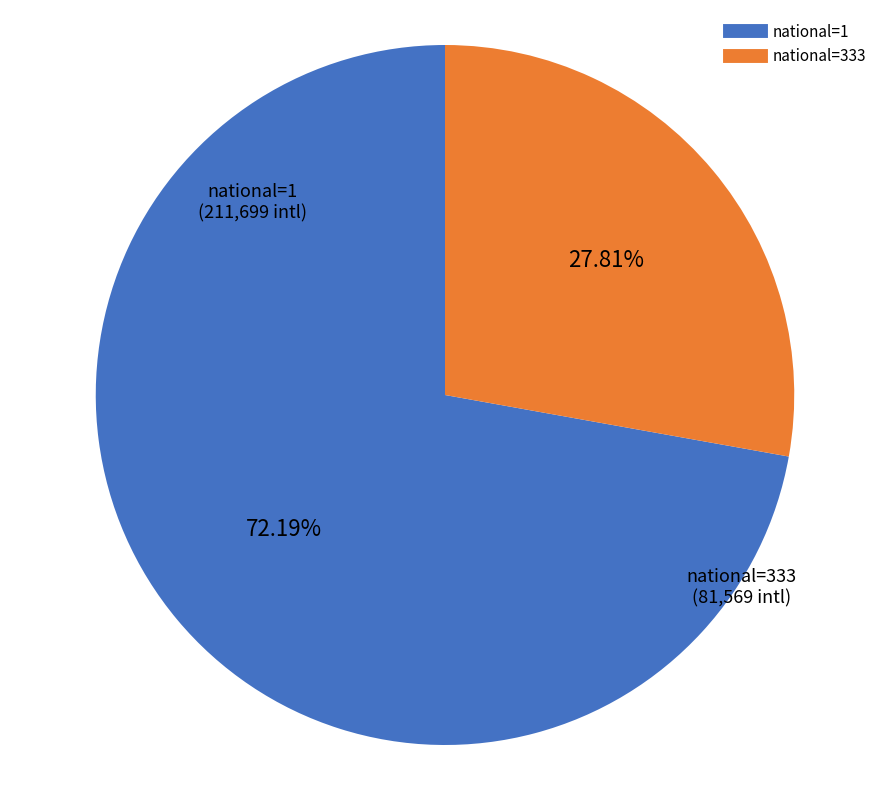

Is there any slice that represents more than half of the pie?

Yes